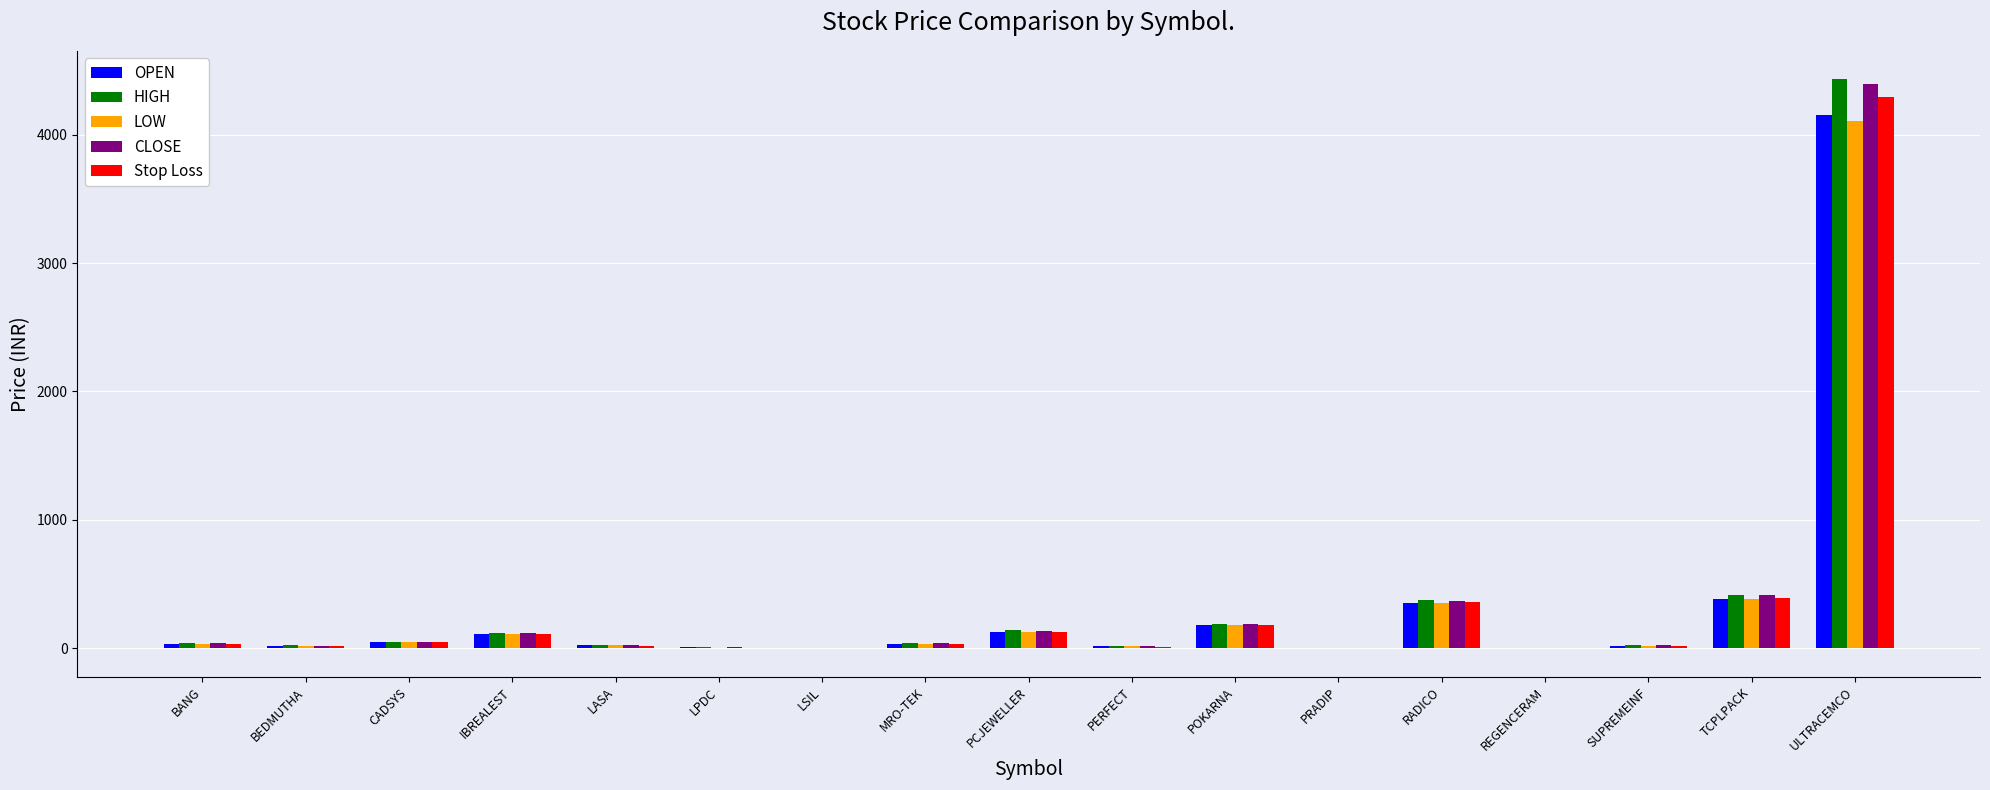

How many groups of bars are there?

17